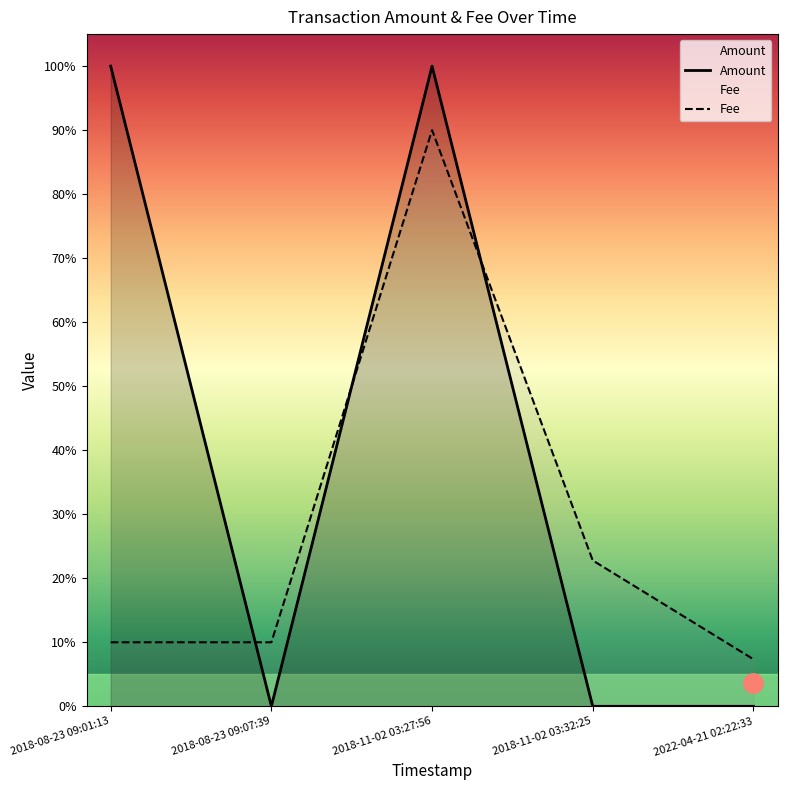

What is the value of the Fee point at the 2nd from the left?

0.1